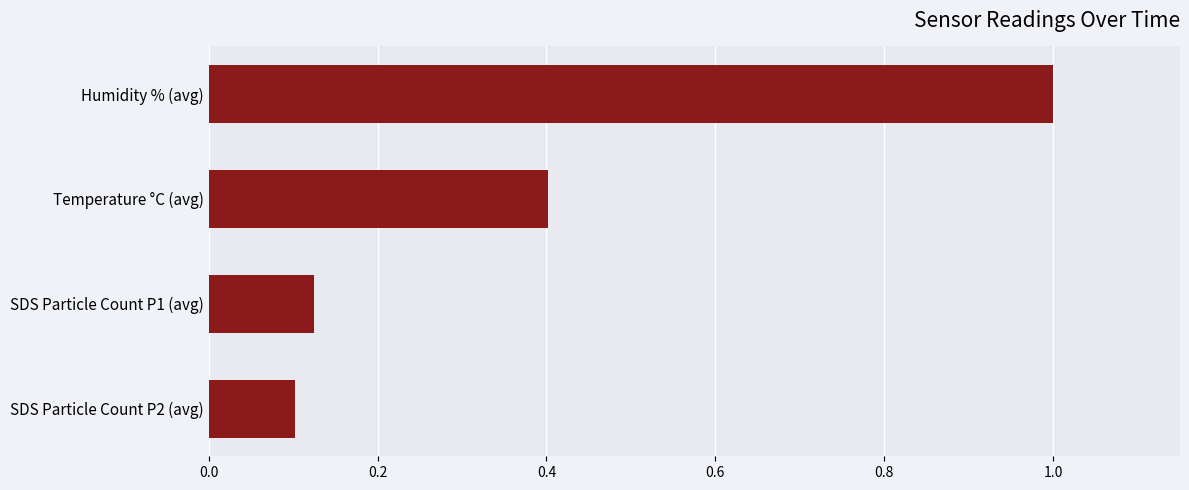

List the labels in order of value, smallest first.

SDS Particle Count P2 (avg), SDS Particle Count P1 (avg), Temperature °C (avg), Humidity % (avg)